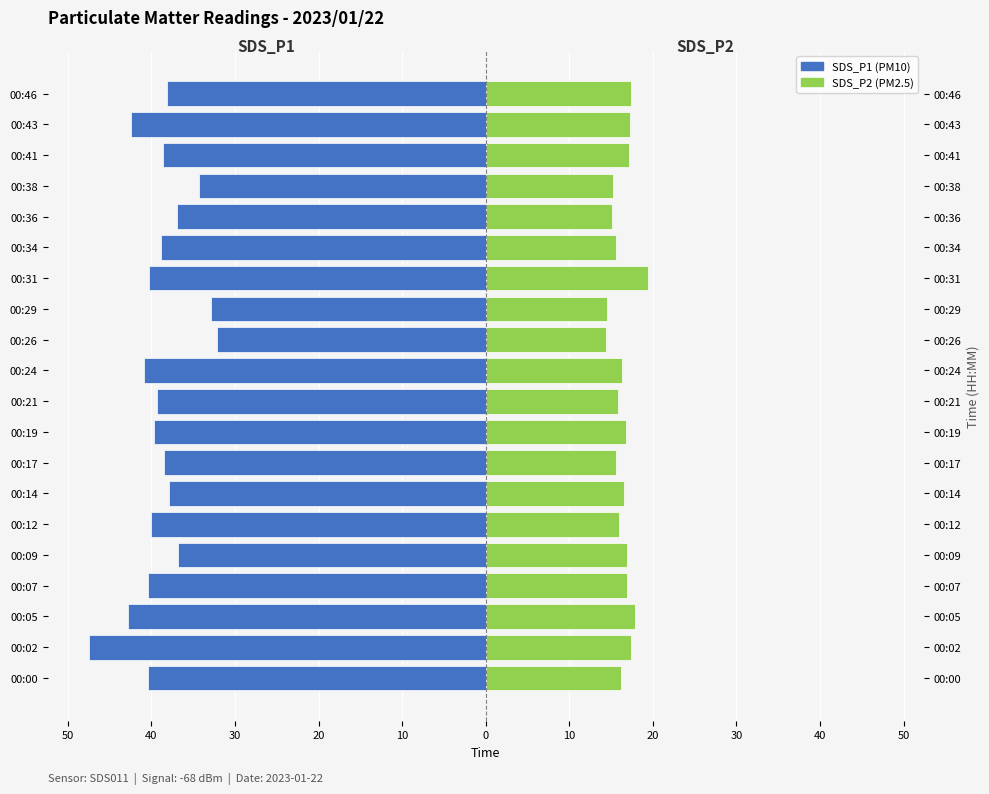

How many groups of bars are there?

20